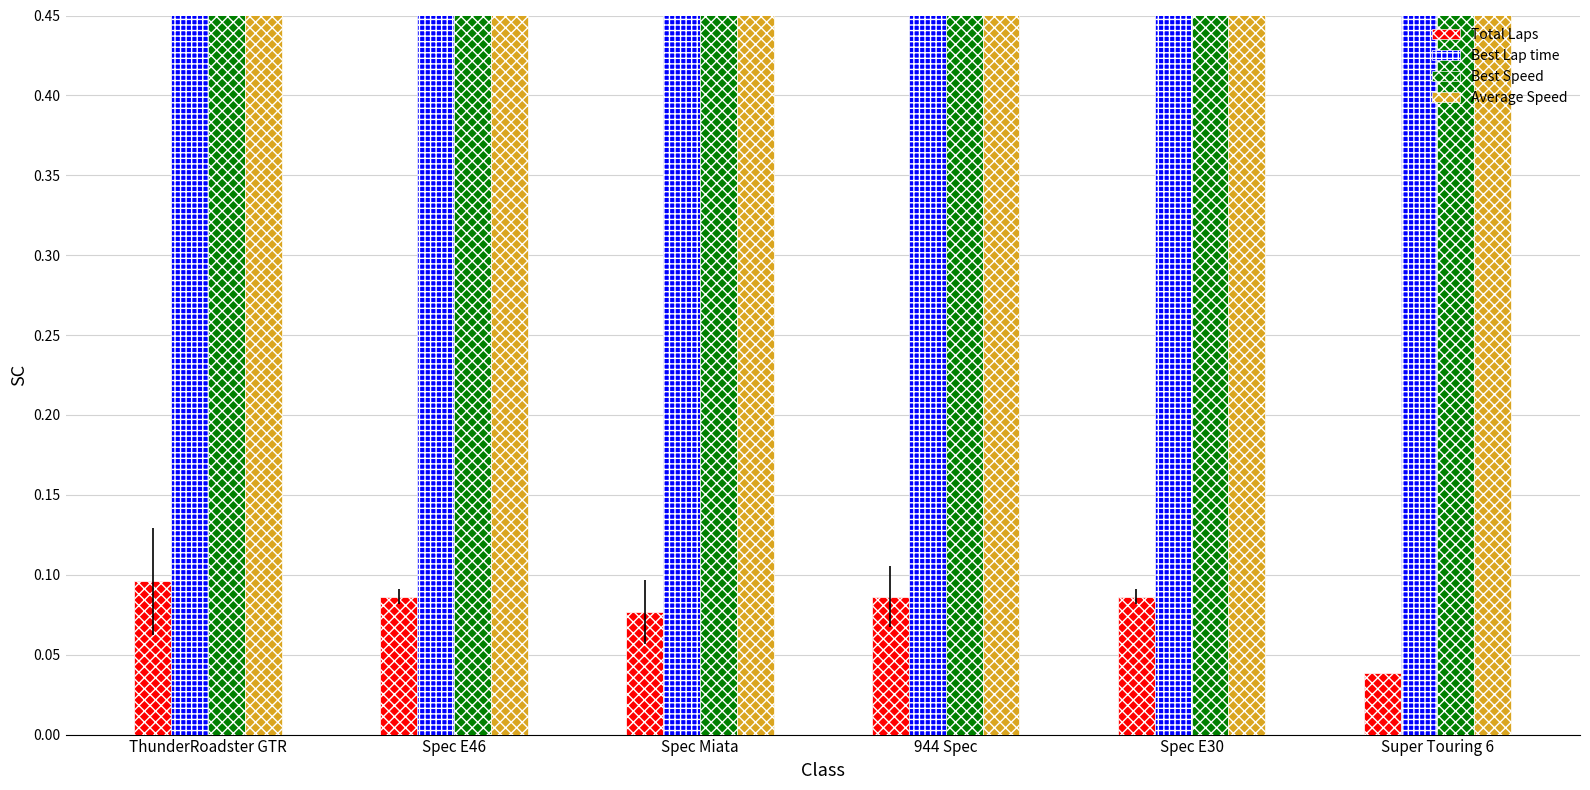

How many bars are there in total?

24